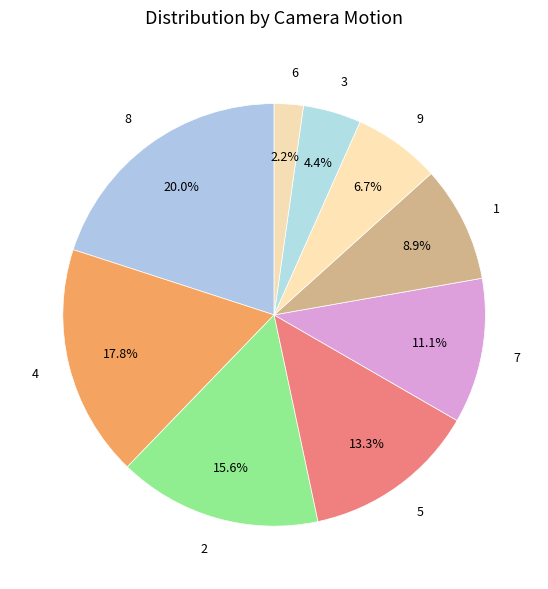

Count the number of slices in the pie.

9